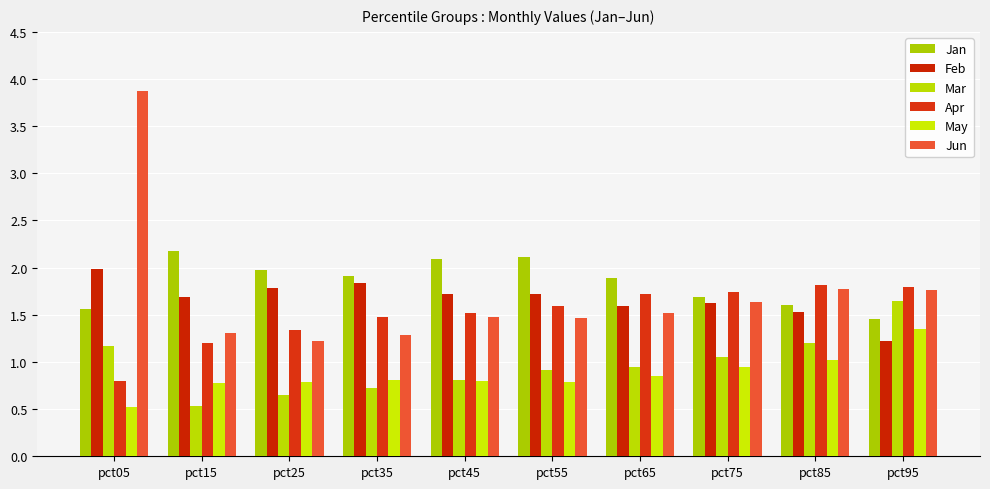

How many groups of bars are there?

10